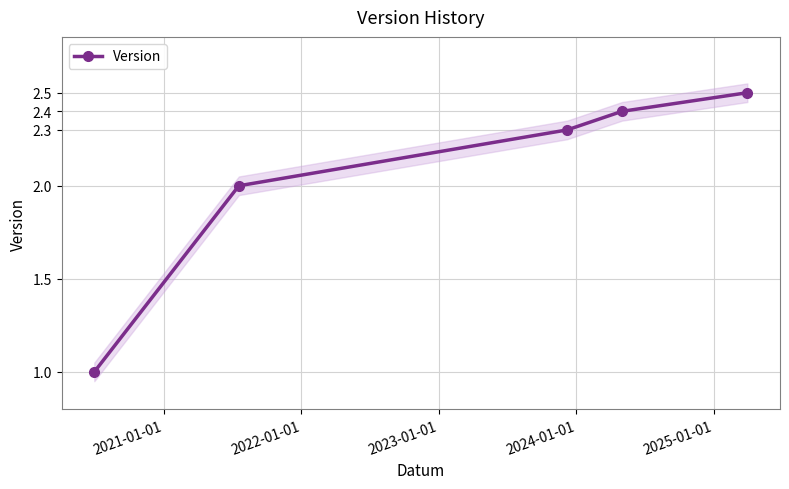

What is the value of the Version point at the 4th from the left?

2.4